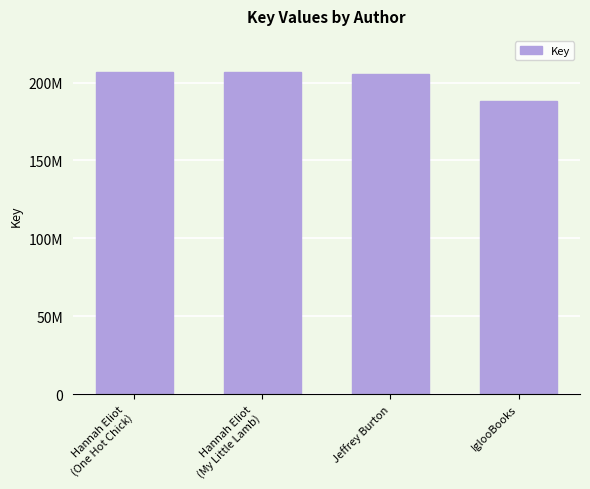

Which category has the lowest value across all series?

IglooBooks